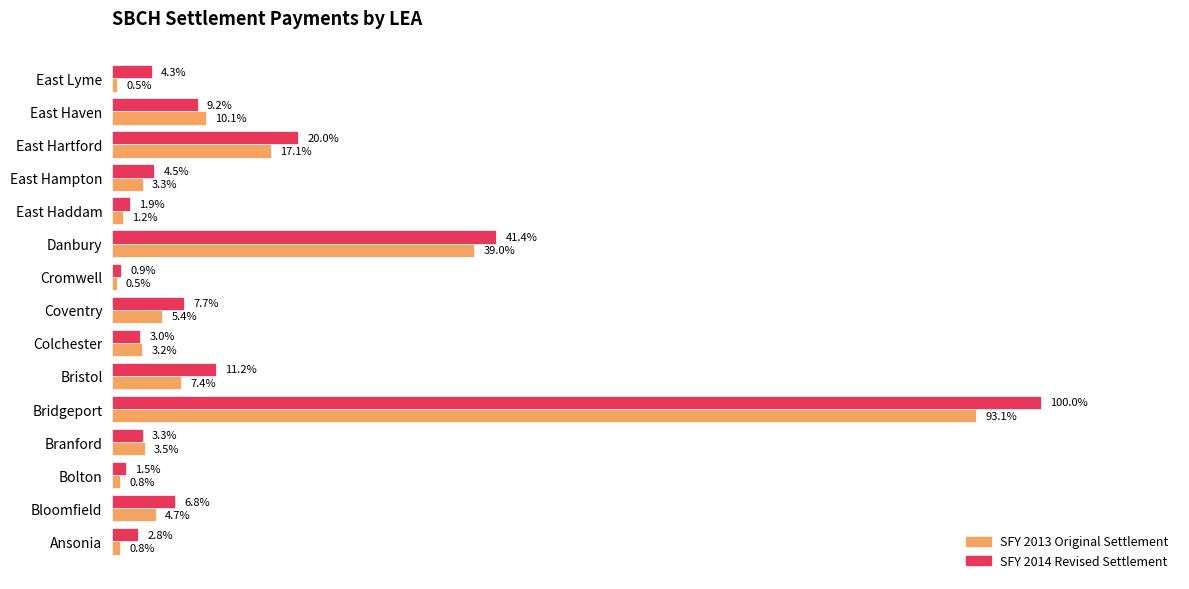

Rank the series by their average value, from highest to lowest.

SFY 2014 Revised Settlement, SFY 2013 Original Settlement